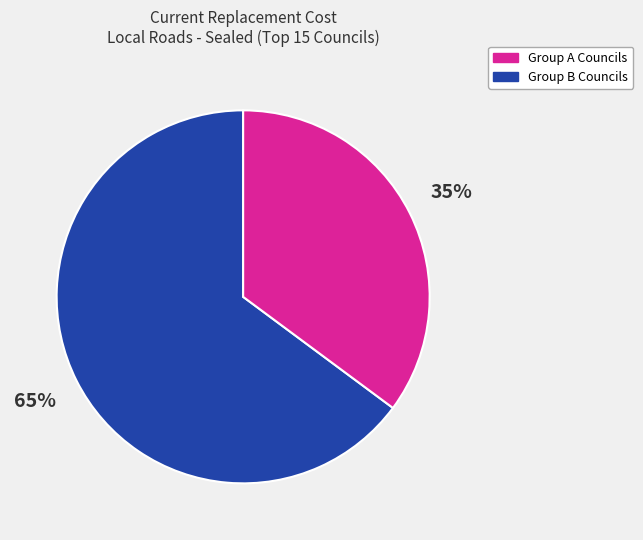

Does any single category account for the majority?

Yes